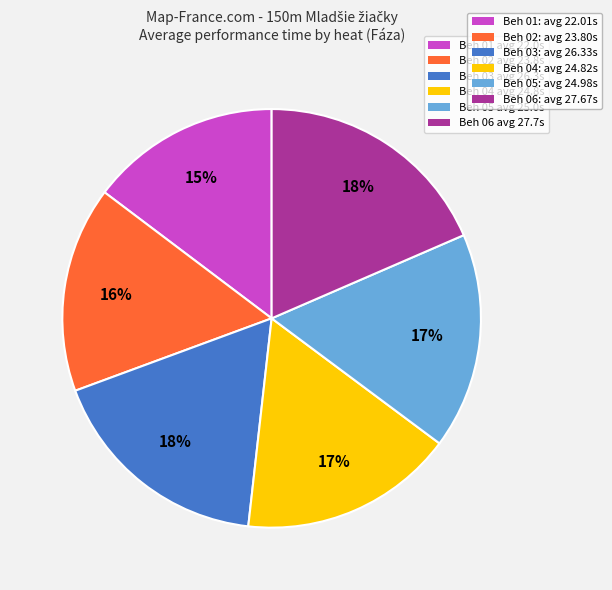

Does any single category account for the majority?

No